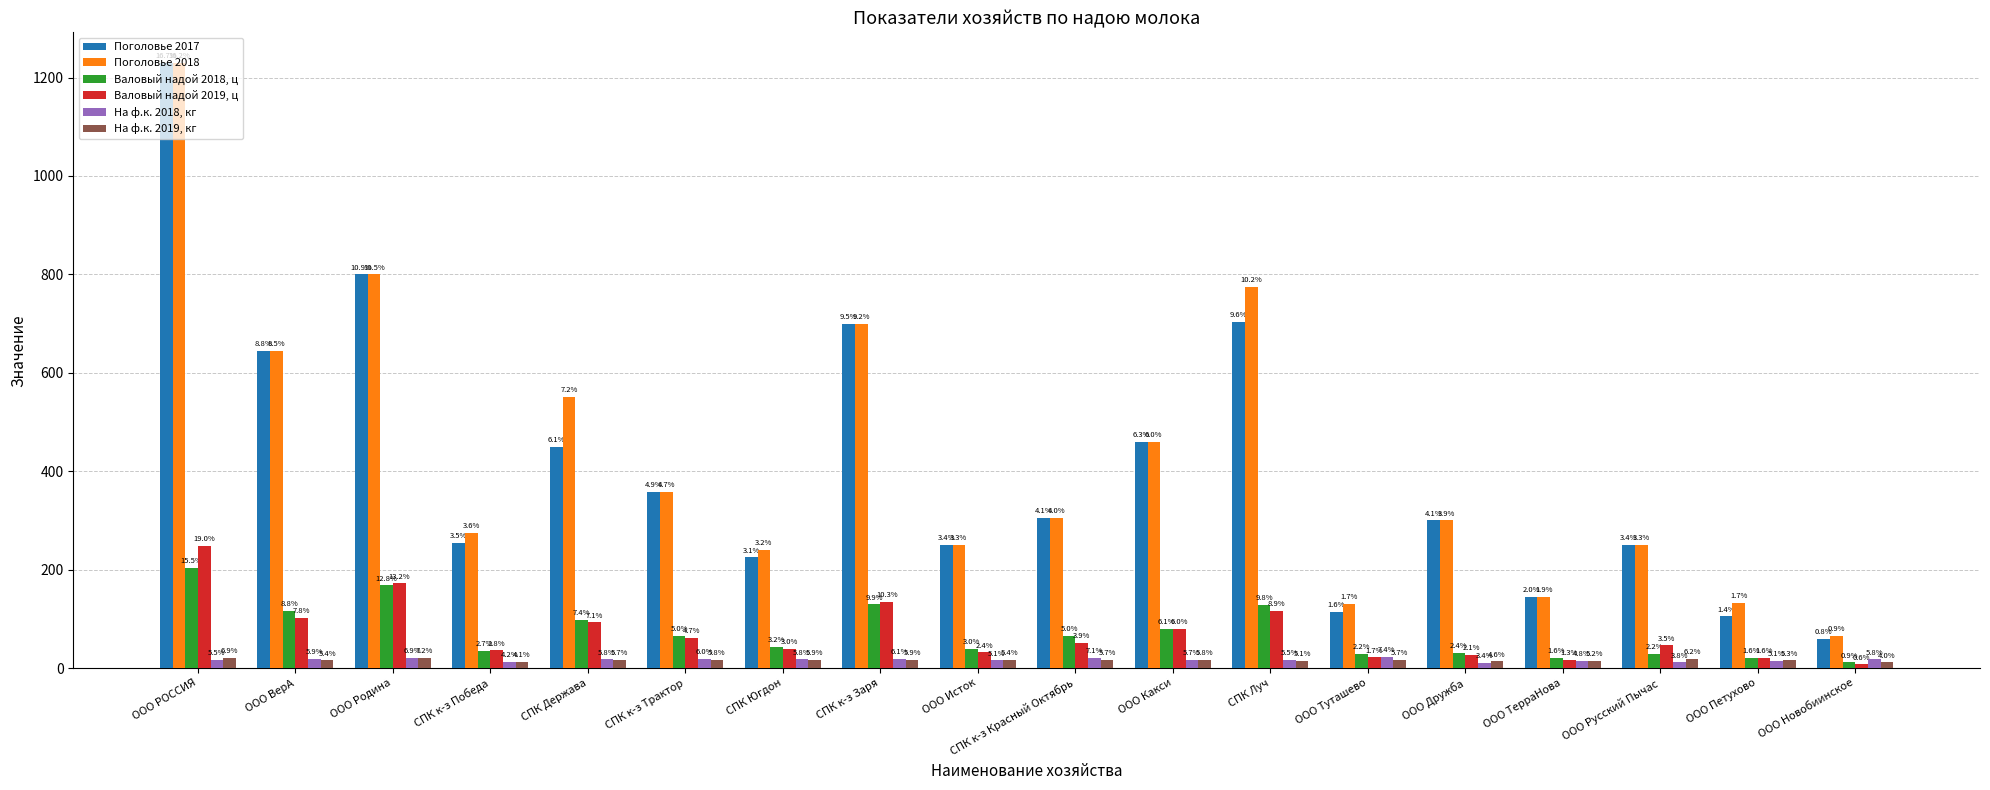

Are the bars horizontal?

No